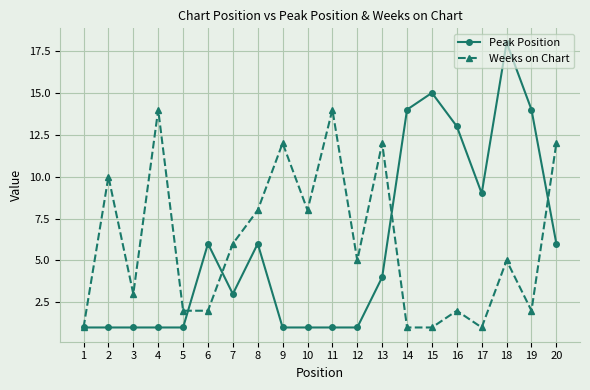

Where is the first local maximum for Weeks on Chart?

2